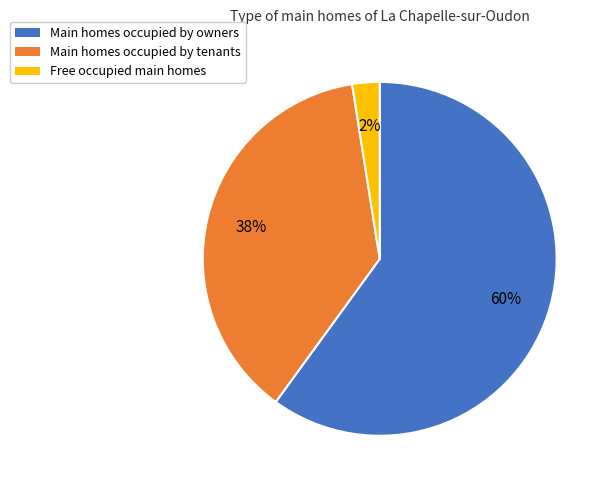

To the nearest percent, what is the average slice percentage?

33%